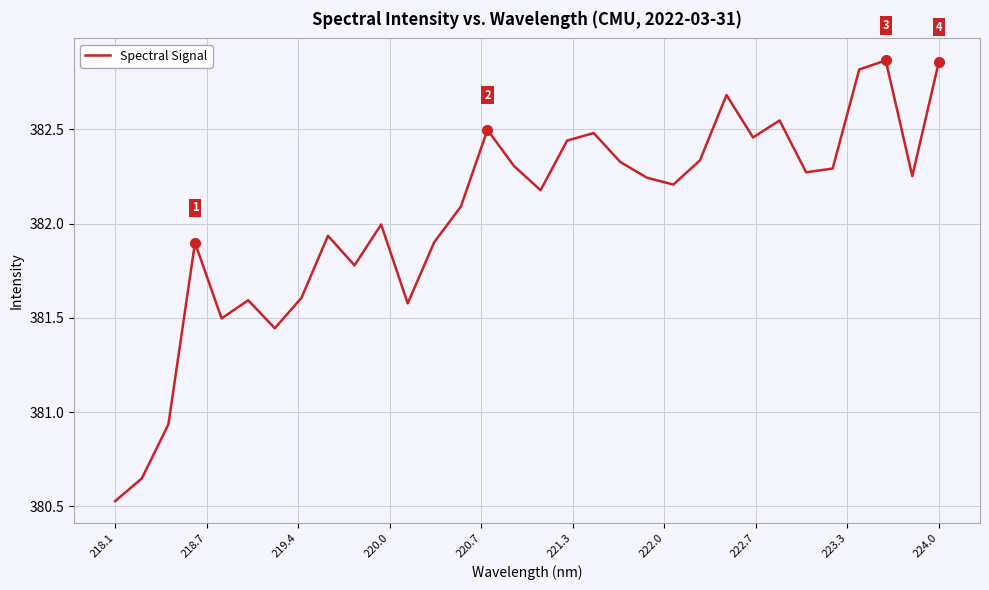

What is the difference between the maximum and minimum values?

2.3